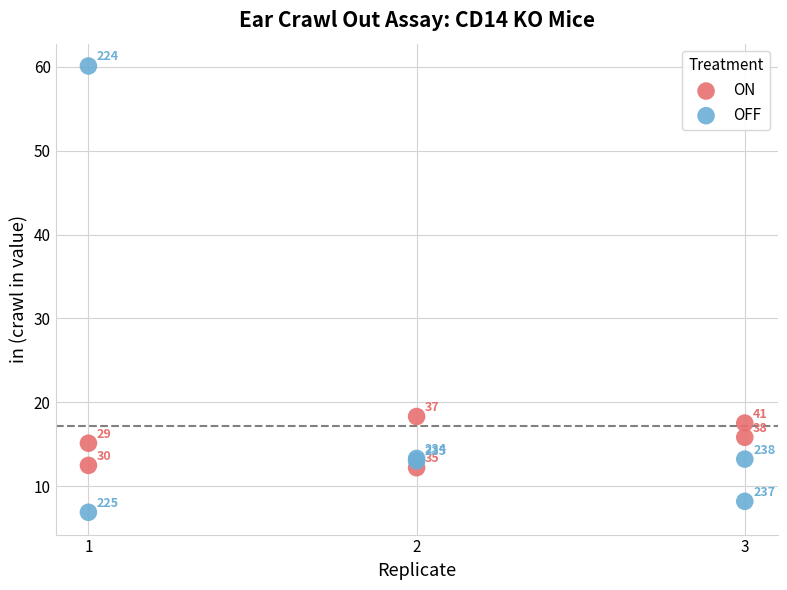

Which series contains the lowest Y value?

OFF